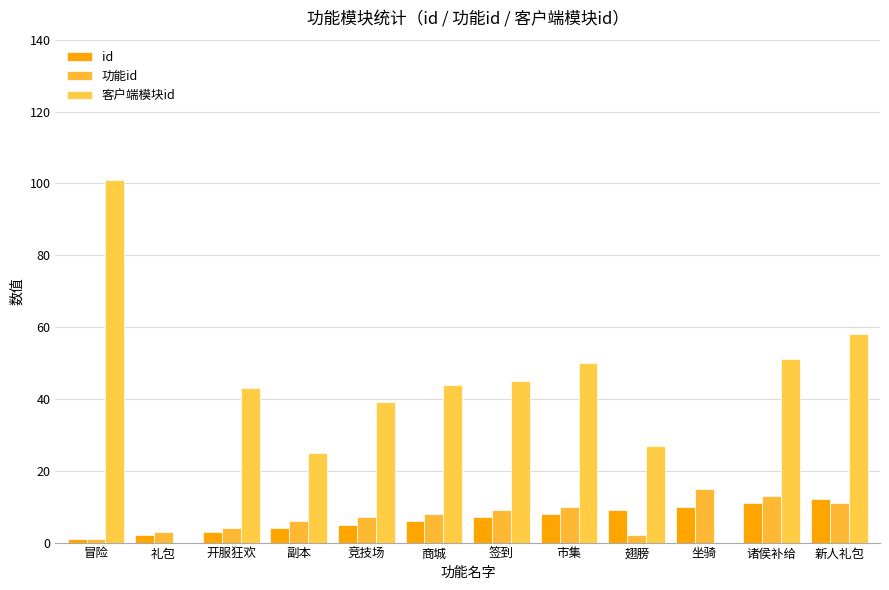

Read the 功能id value at 冒险.

1